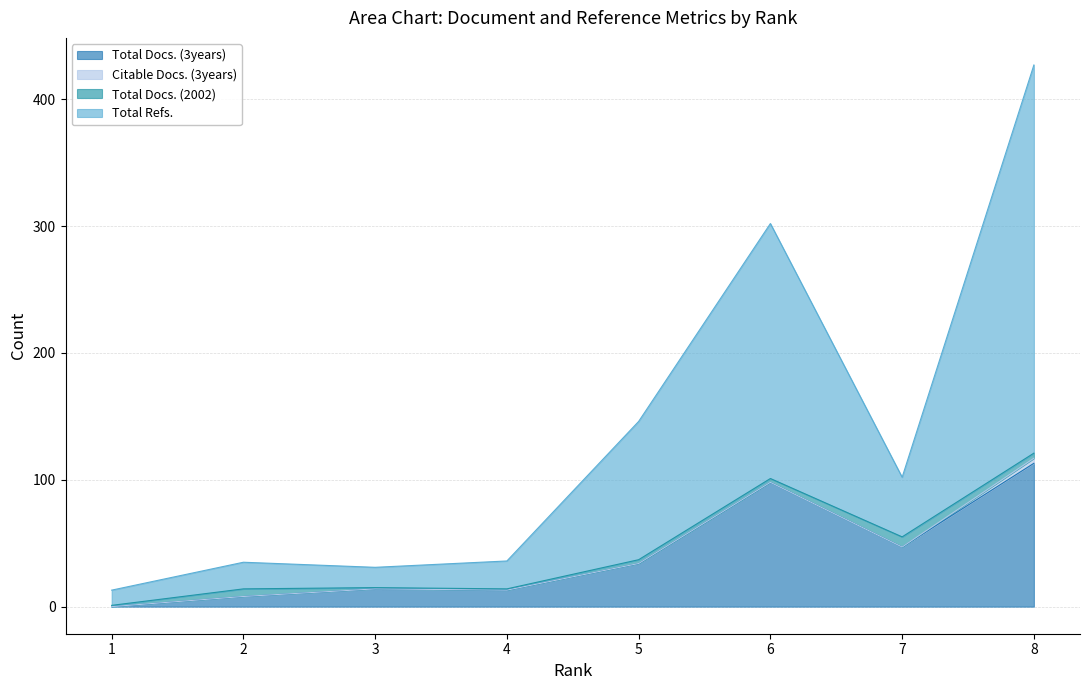

Does the chart have visible grid lines?

Yes